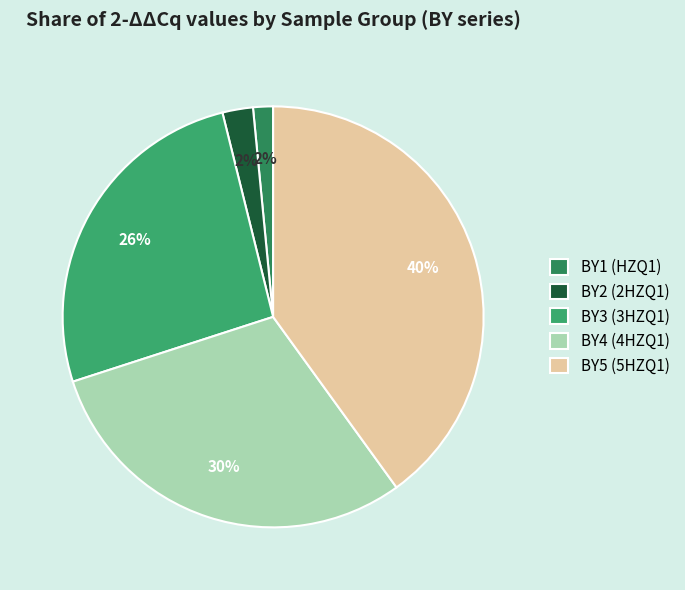

Between BY1 (HZQ1) and BY2 (2HZQ1), which is larger?

BY2 (2HZQ1)